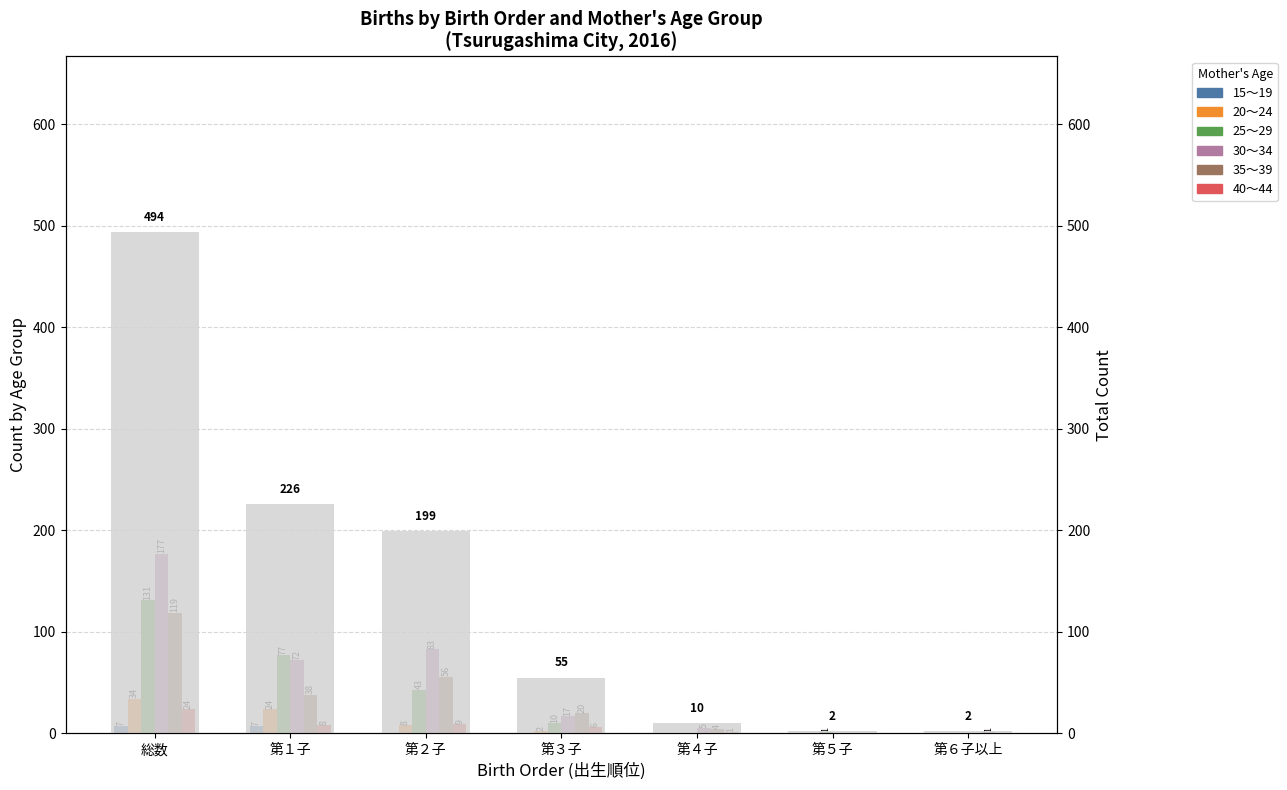

Reading left to right, transcribe all the data shown in this chart.

15～19: 総数=7	第１子=7	第２子=0	第３子=0	第４子=0	第５子=0	第６子以上=0
20～24: 総数=34	第１子=24	第２子=8	第３子=2	第４子=0	第５子=0	第６子以上=0
25～29: 総数=131	第１子=77	第２子=43	第３子=10	第４子=0	第５子=1	第６子以上=0
30～34: 総数=177	第１子=72	第２子=83	第３子=17	第４子=5	第５子=0	第６子以上=0
35～39: 総数=119	第１子=38	第２子=56	第３子=20	第４子=4	第５子=0	第６子以上=1
40～44: 総数=24	第１子=8	第２子=9	第３子=6	第４子=1	第５子=0	第６子以上=0